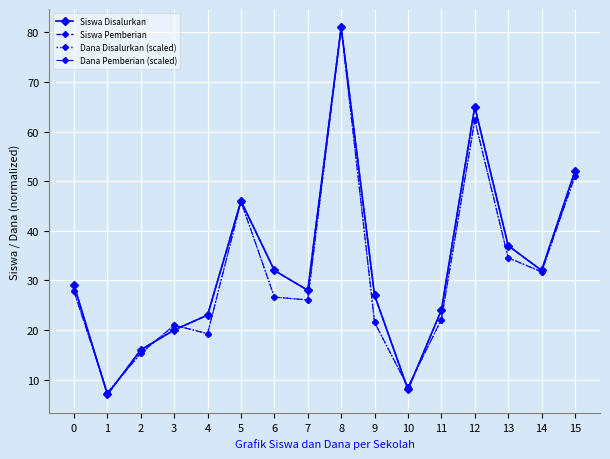

At which category is the sum across all series the highest?

8